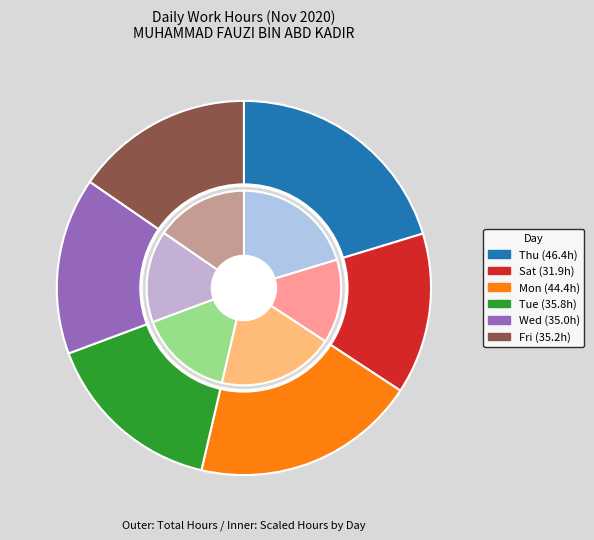

The 7-Sat slice represents 1% of the pie. True or false?

False